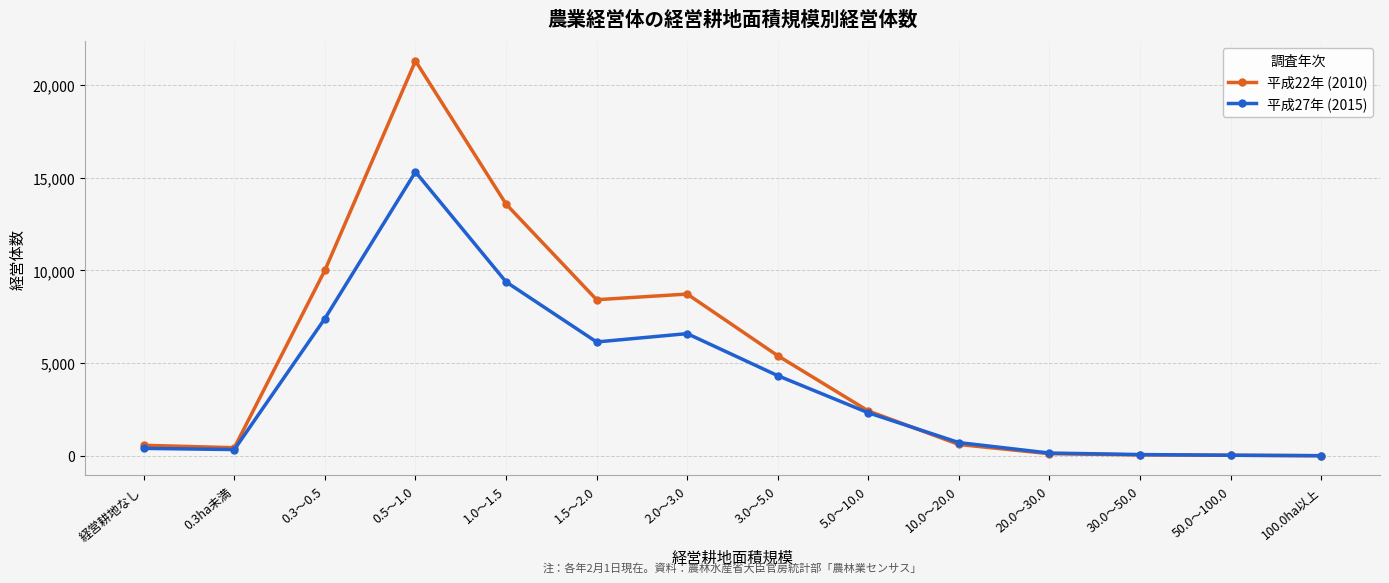

What is the value of the 平成27年 (2015) point at the 10th from the left?

710